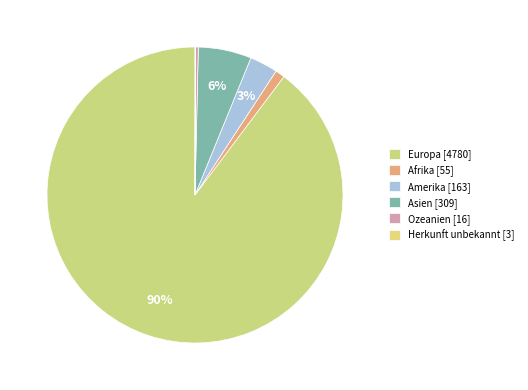

Count the number of slices in the pie.

6